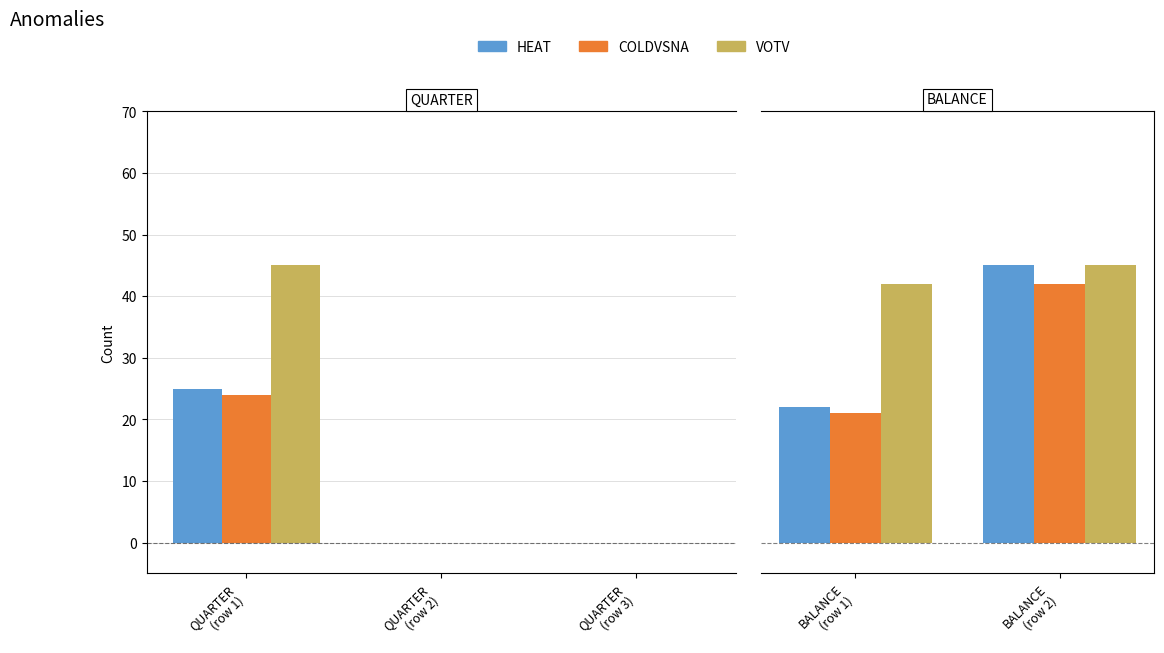

Rank the series at BALANCE (row 1) from highest to lowest value.

VOTV, HEAT, COLDVSNA